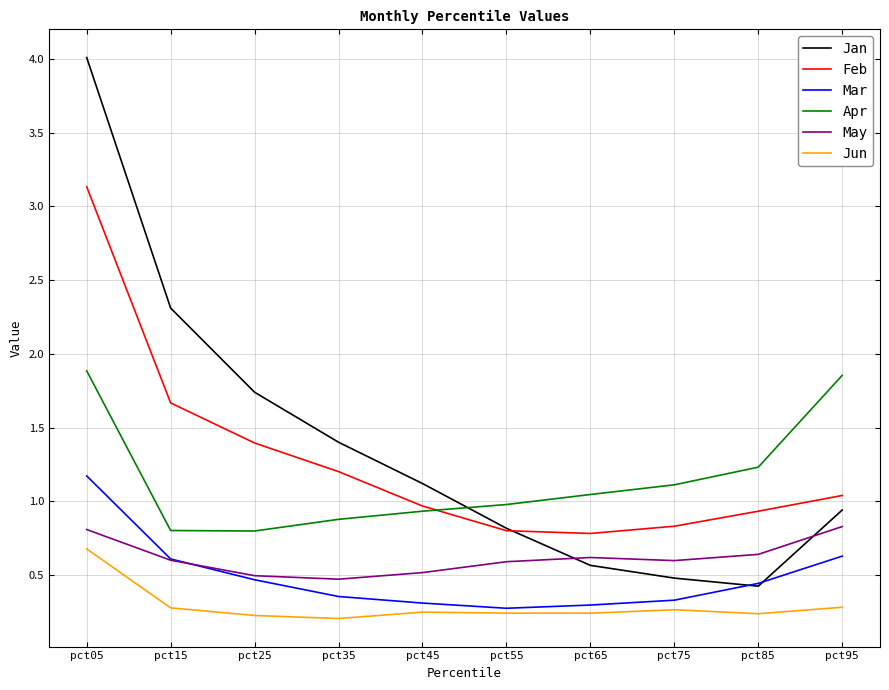

Where does the Feb series first go above 1?

pct05